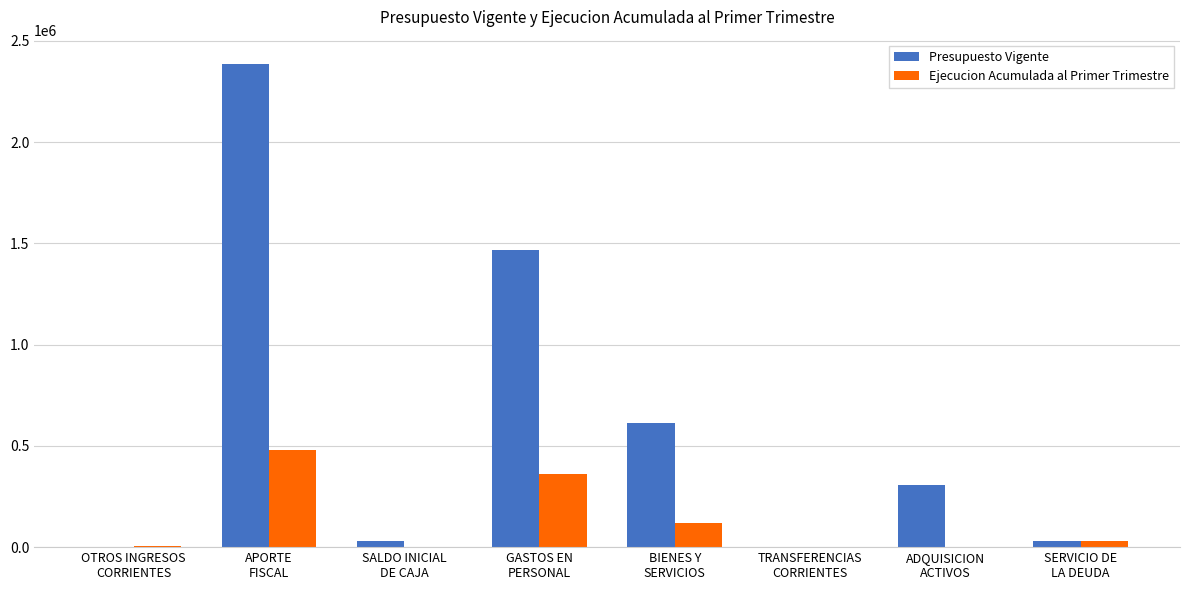

What is the sum of all Presupuesto Vigente values?

4839108